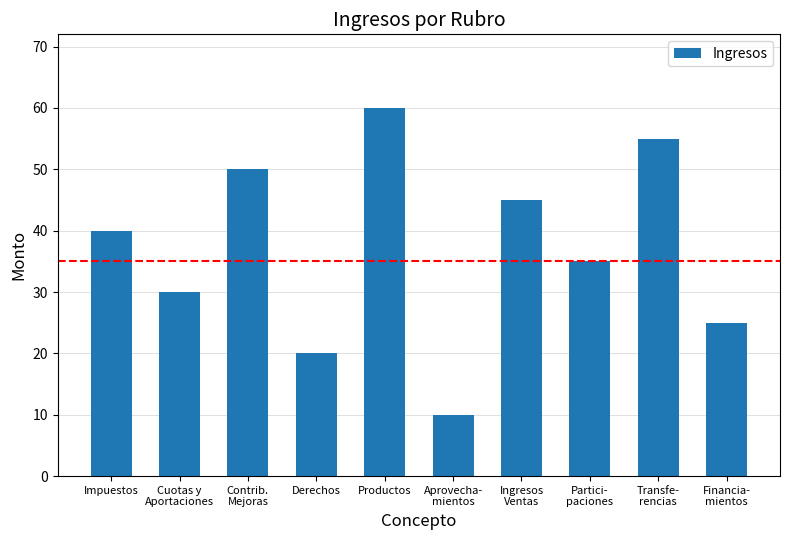

What is the change in value from Impuestos to Aprovecha-
mientos?

-30